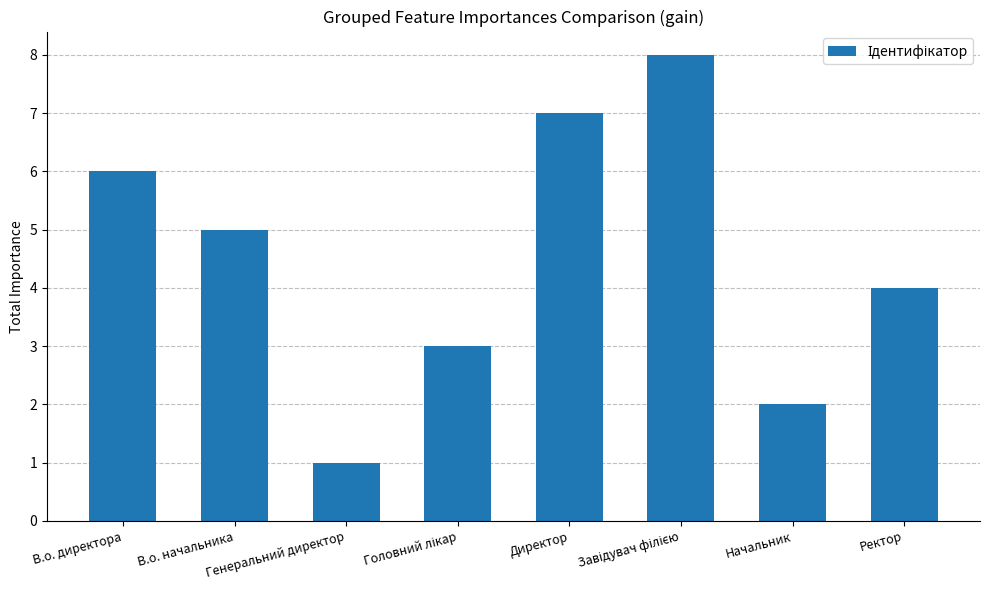

What is the difference between the second highest and minimum values?

6